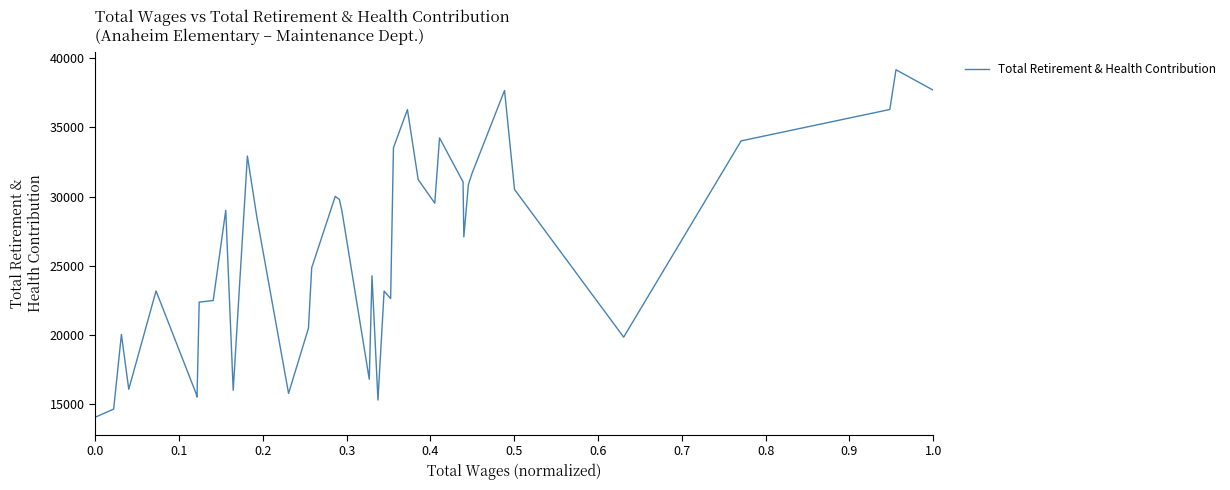

What is the minimum value shown in the chart?

14048